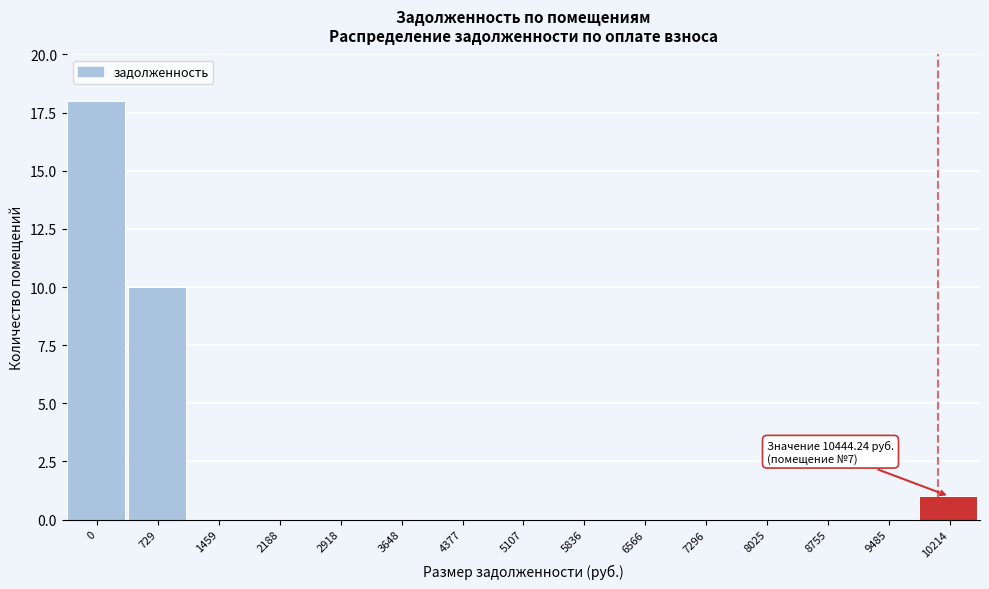

Reading left to right, what are all the values shown in this chart?

0=18	729=10	1459=0	2188=0	2918=0	3648=0	4377=0	5107=0	5836=0	6566=0	7296=0	8025=0	8755=0	9485=0	10214=1